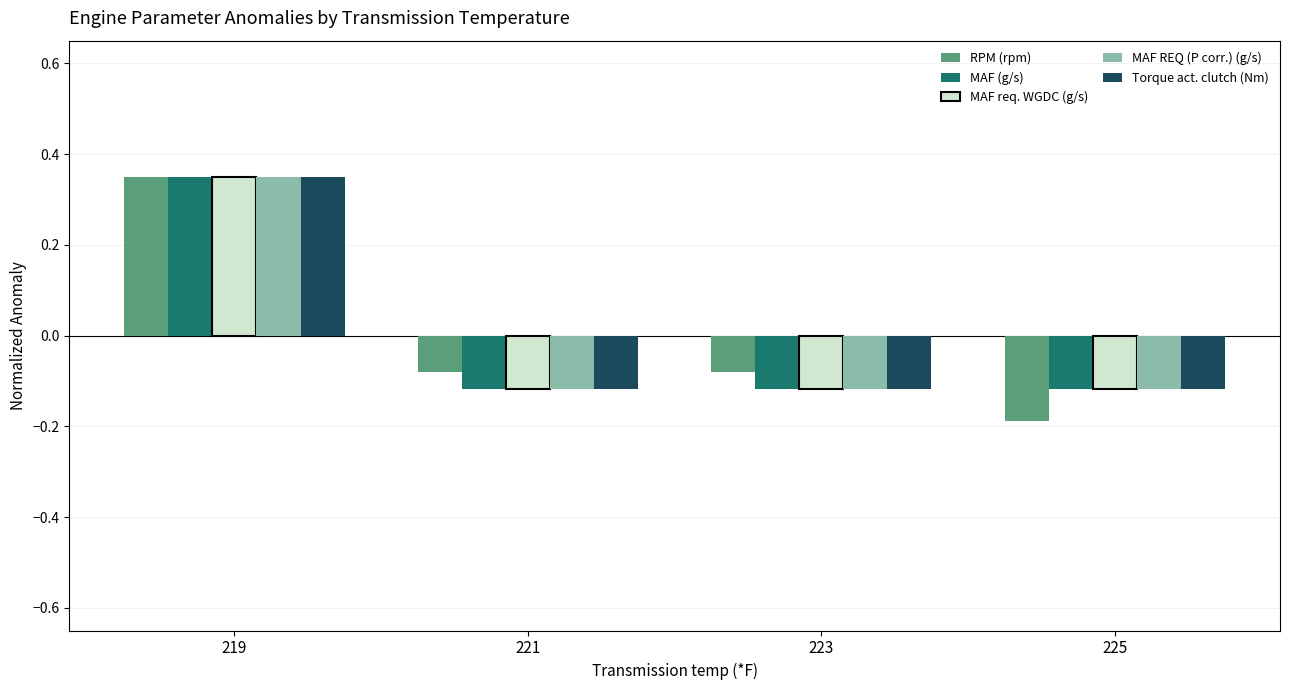

How many MAF req. WGDC (g/s) values are between 0 and 1?

1